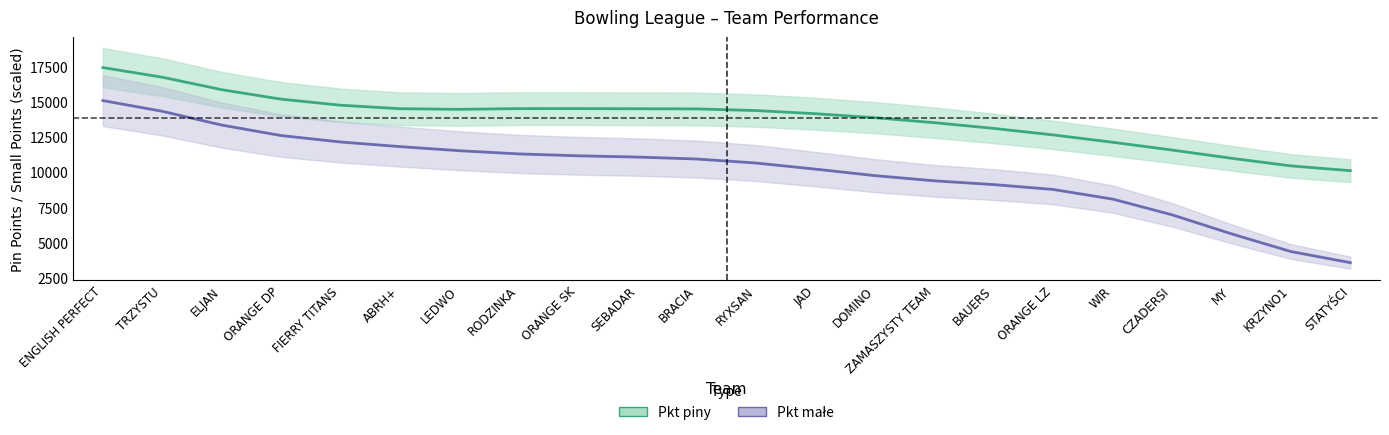

What is the difference between the maximum and minimum values in the Pkt małe series?

11491.1